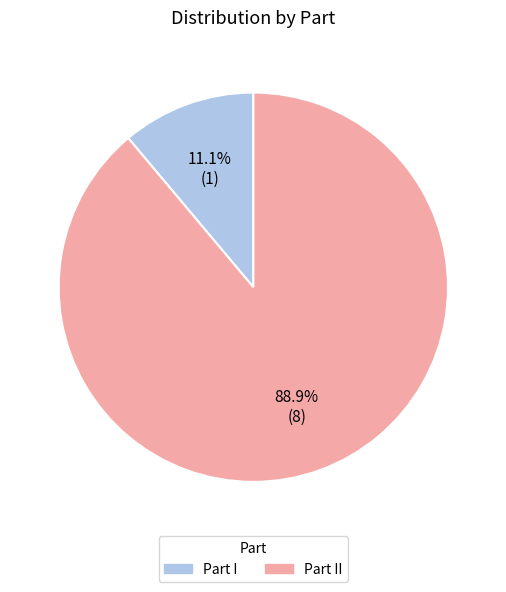

To the nearest percent, what is the difference between the largest and smallest slice percentages?

78%